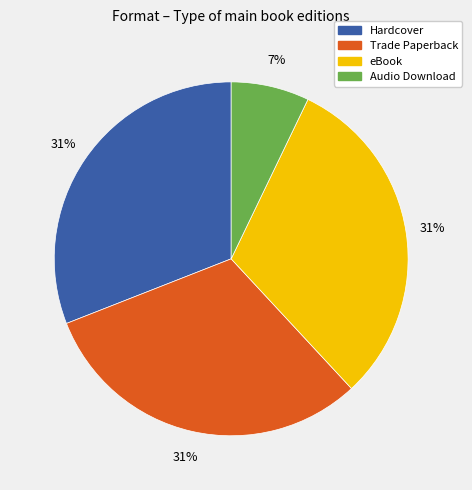

What is the smallest slice in the pie chart?

Audio Download